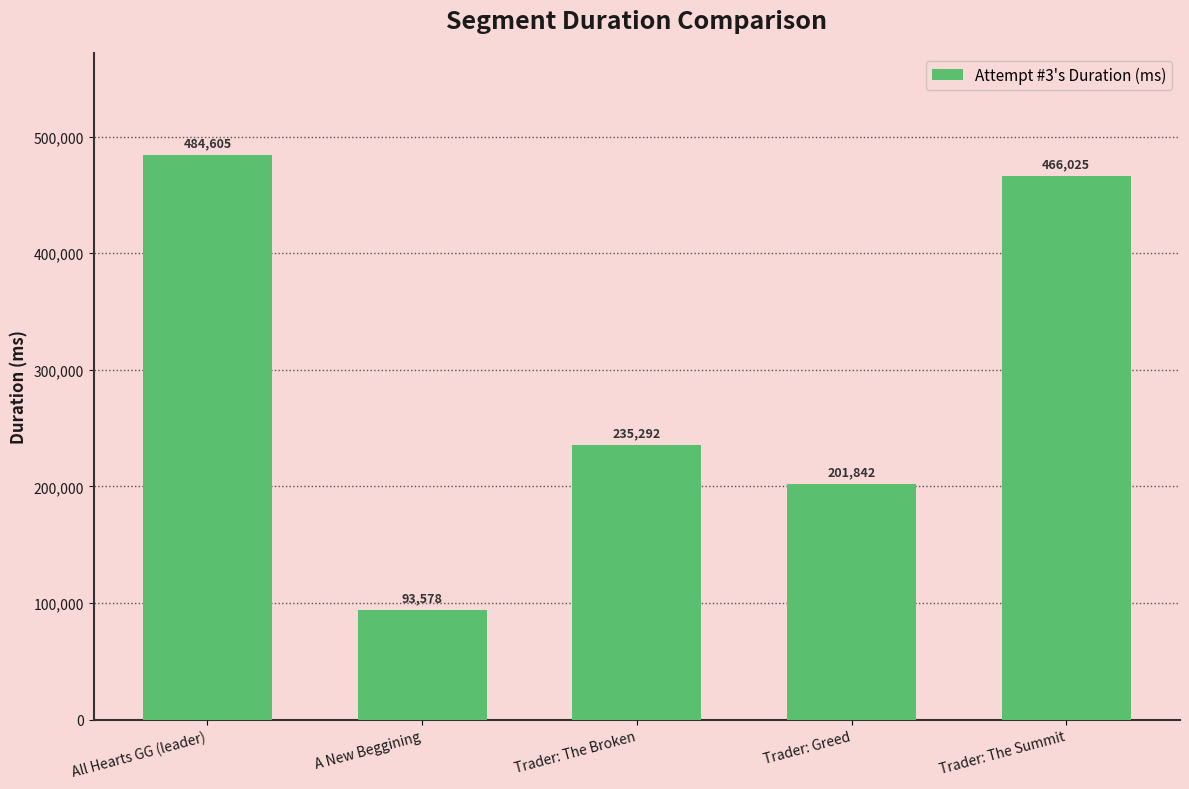

Are the bars grouped side by side (vs. stacked)?

No